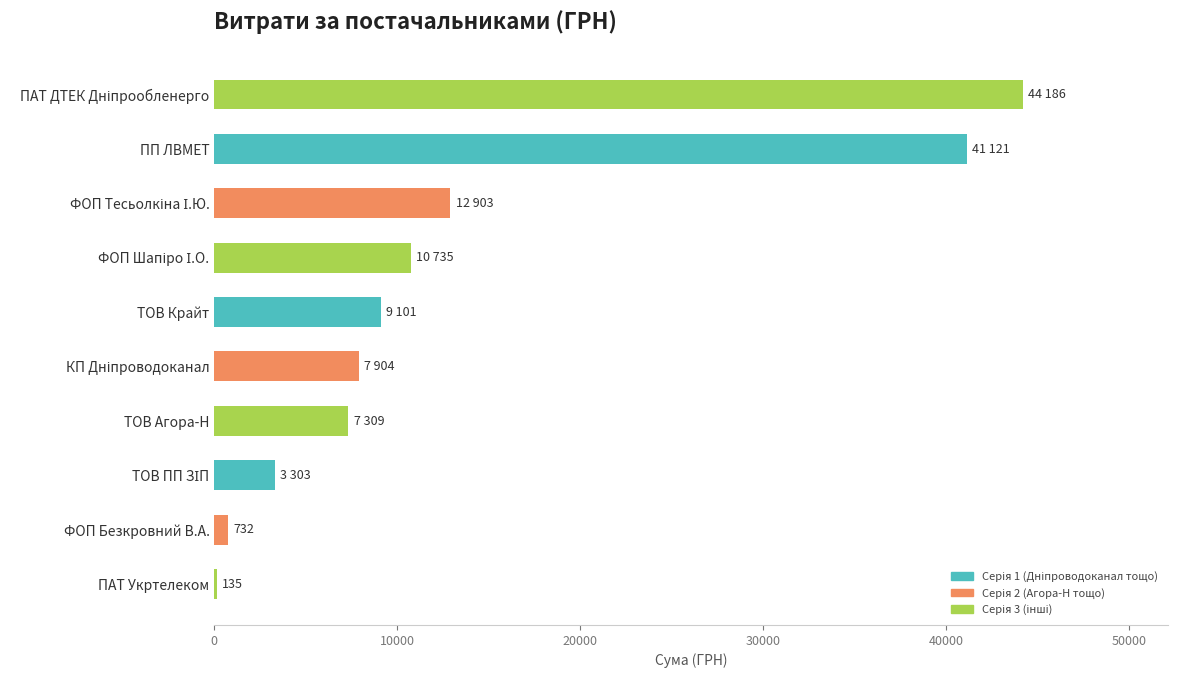

Is it true that the value at ПП ЛВМЕТ is 41121.0?

True